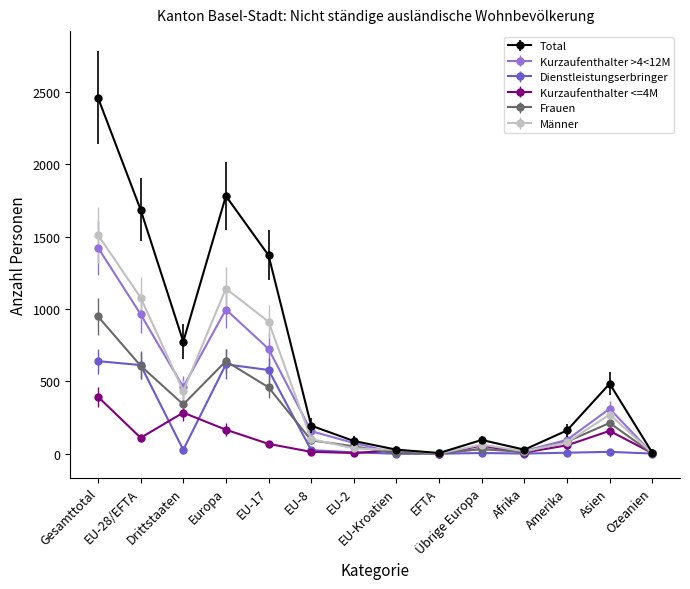

What is the maximum value for Dienstleistungserbringer?

640